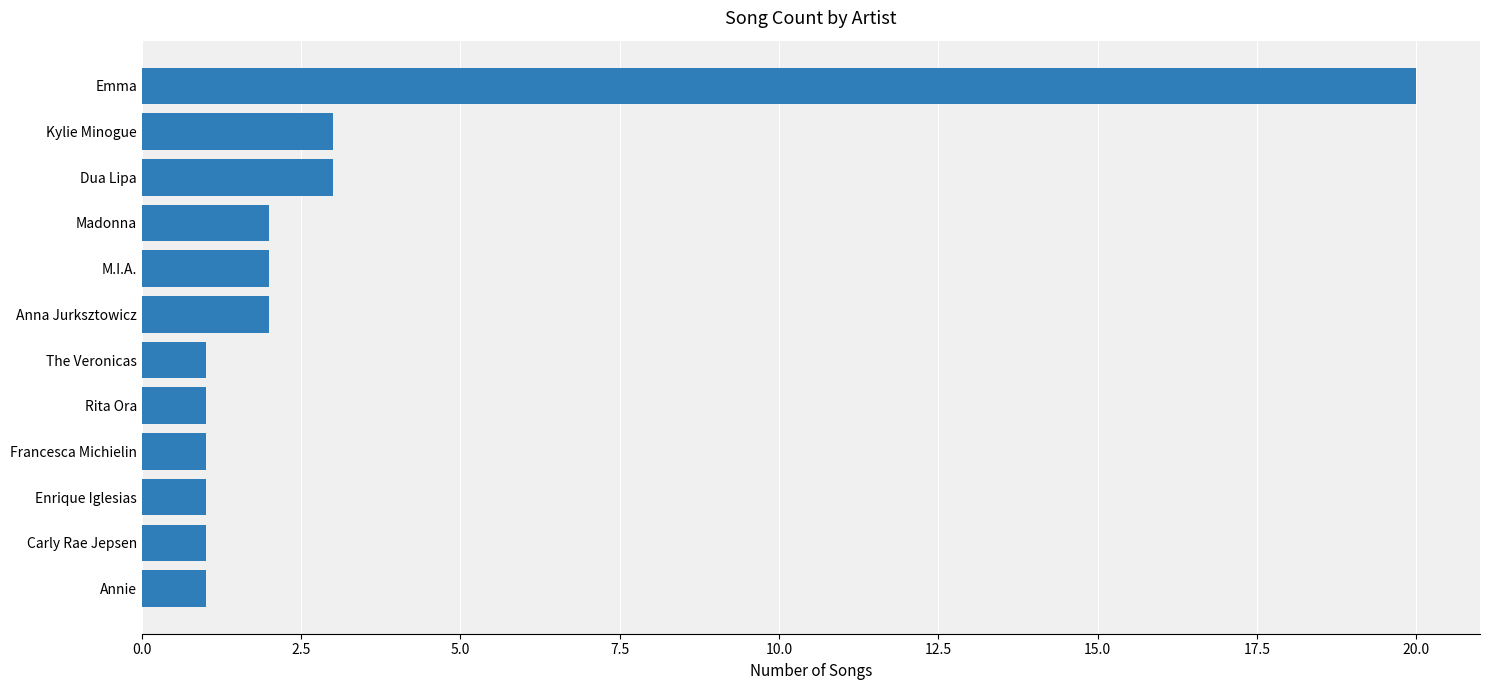

What is the difference between the maximum and second lowest values?

19